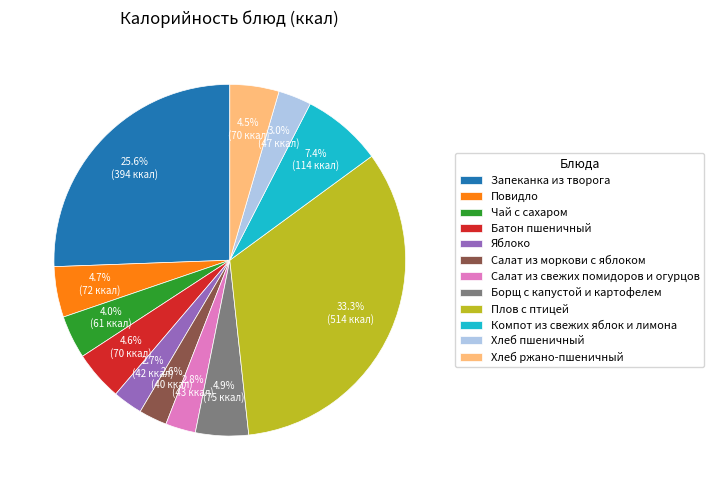

Does Батон пшеничный account for over 50% of the chart?

No